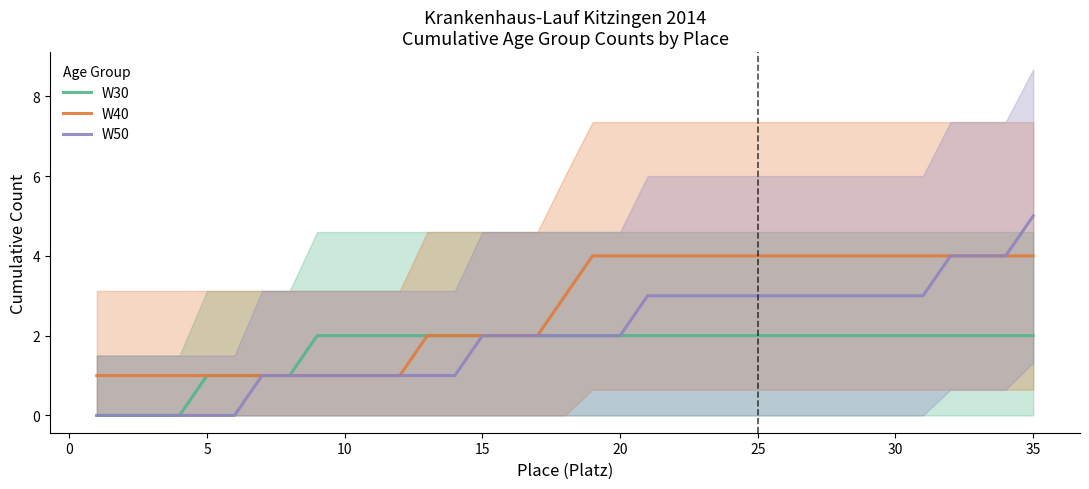

Is it true that W50 equals 3 at 35?

False